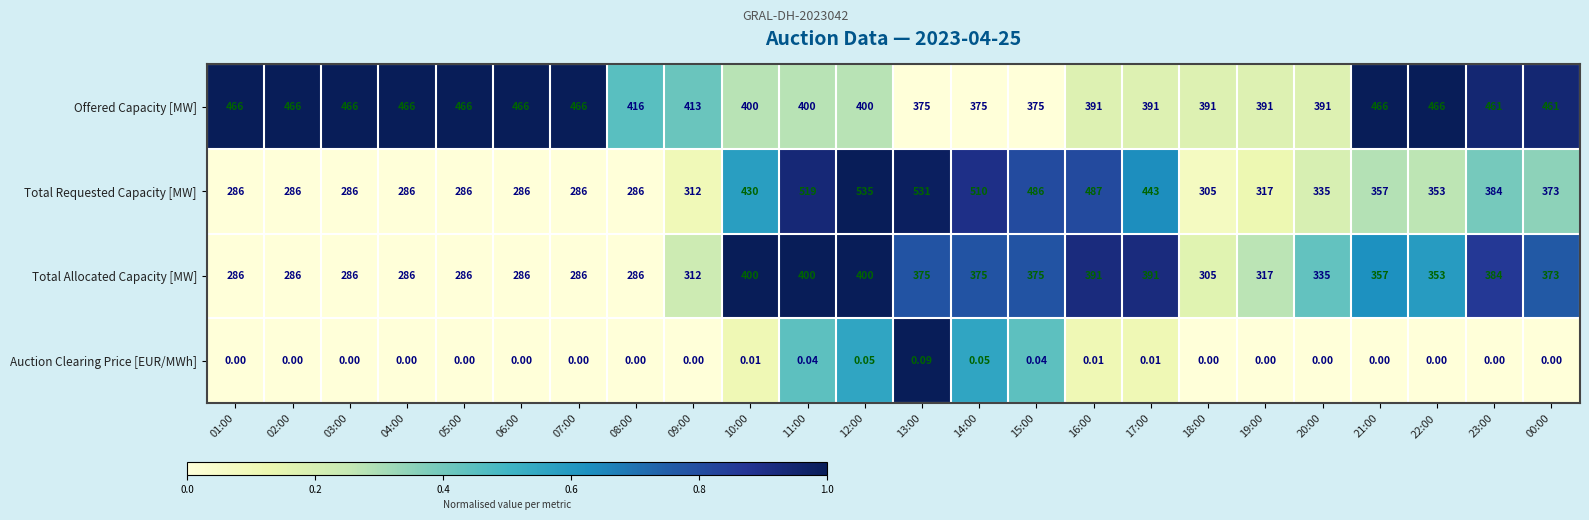

Rank the series by their maximum value, from lowest to highest.

Auction Clearing Price [EUR/MWh], Total Allocated Capacity [MW], Offered Capacity [MW], Total Requested Capacity [MW]